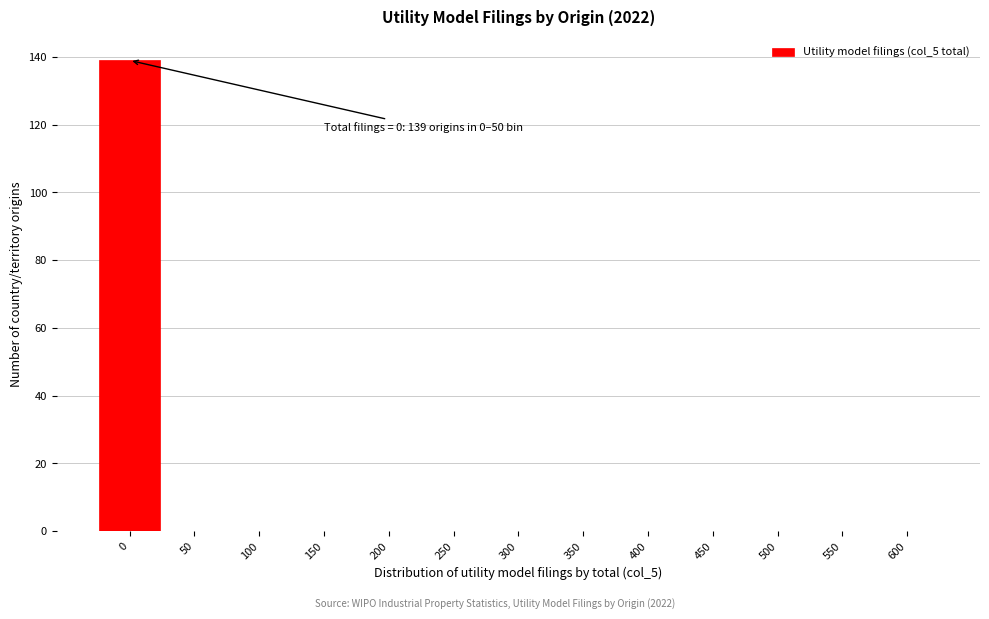

Reading left to right, what are all the values shown in this chart?

0=139	50=0	100=0	150=0	200=0	250=0	300=0	350=0	400=0	450=0	500=0	550=0	600=0